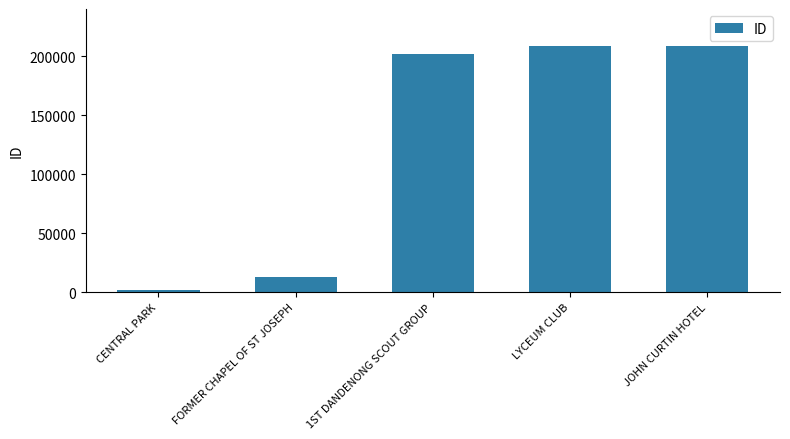

Read the value at 1ST DANDENONG SCOUT GROUP, to the nearest 50.

201950